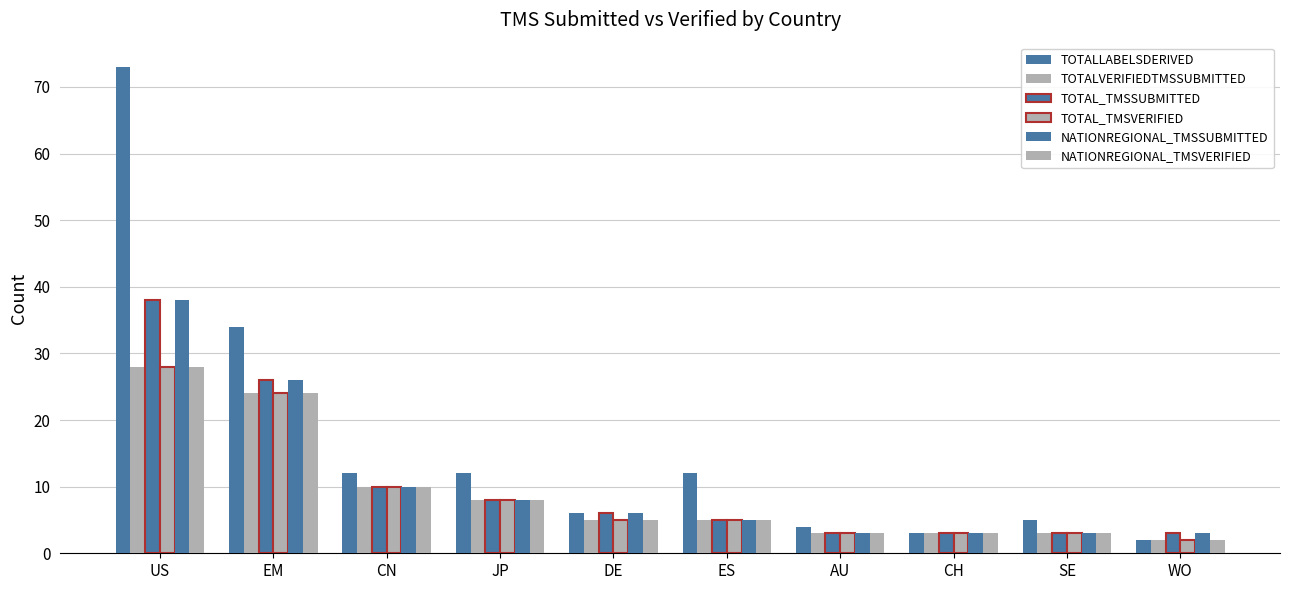

Reading left to right, list all the values displayed in this chart.

TOTALLABELSDERIVED: 73	34	12	12	6	12	4	3	5	2
TOTALVERIFIEDTMSSUBMITTED: 28	24	10	8	5	5	3	3	3	2
TOTAL_TMSSUBMITTED: 38	26	10	8	6	5	3	3	3	3
TOTAL_TMSVERIFIED: 28	24	10	8	5	5	3	3	3	2
NATIONREGIONAL_TMSSUBMITTED: 38	26	10	8	6	5	3	3	3	3
NATIONREGIONAL_TMSVERIFIED: 28	24	10	8	5	5	3	3	3	2